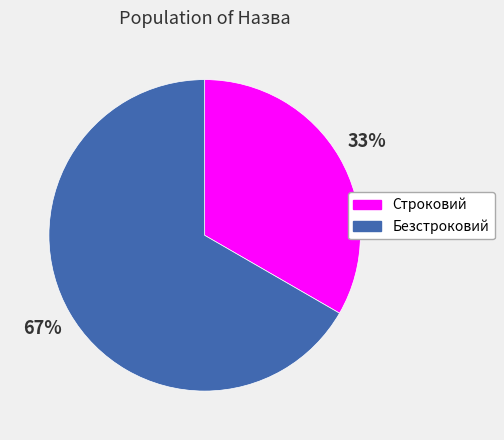

Is it true that Безстроковий is 67% of the pie?

True